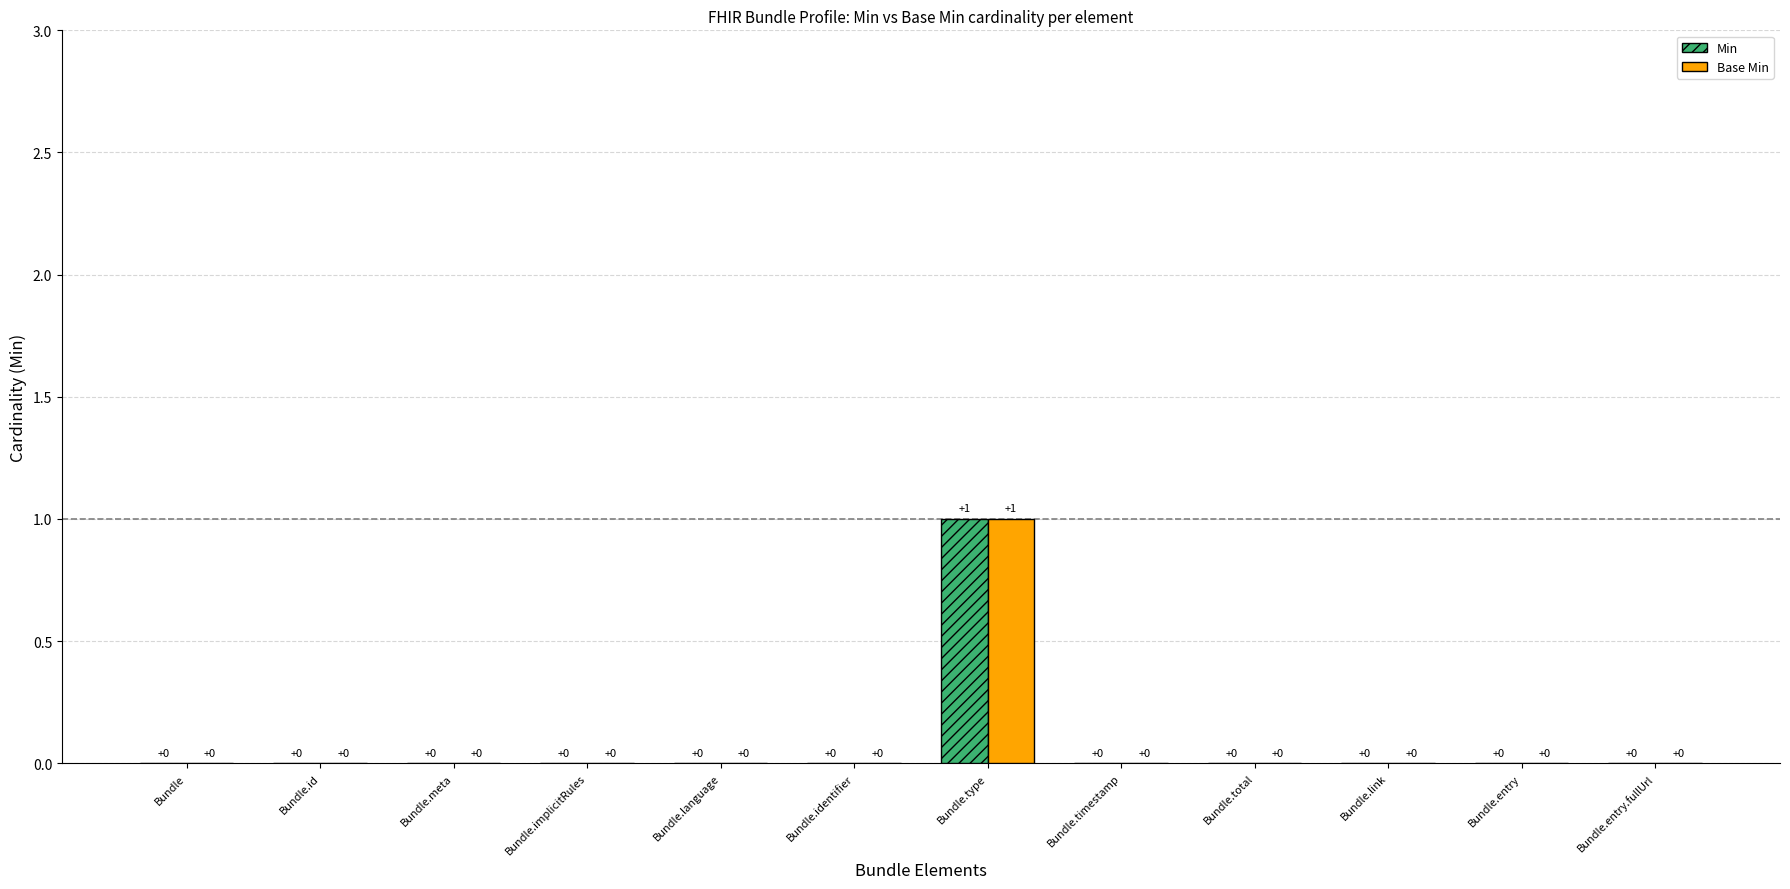

What is the approximate value of Min at Bundle.type?

1